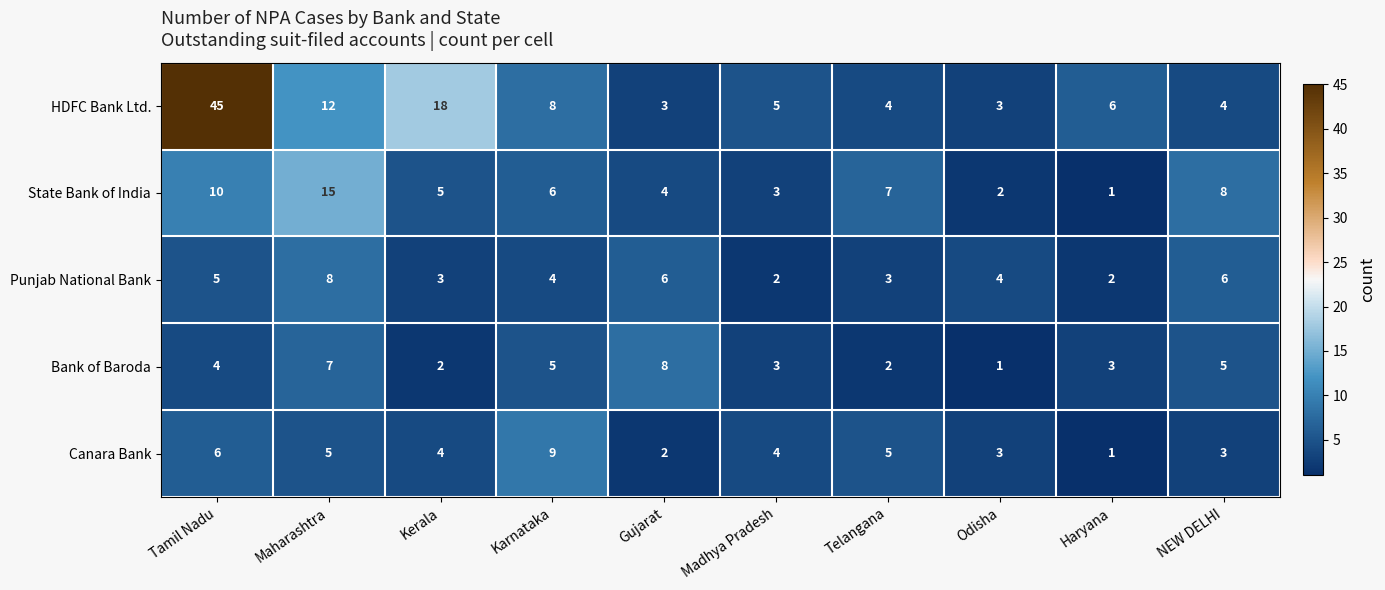

Count the Canara Bank values in the range 3 to 5.

6